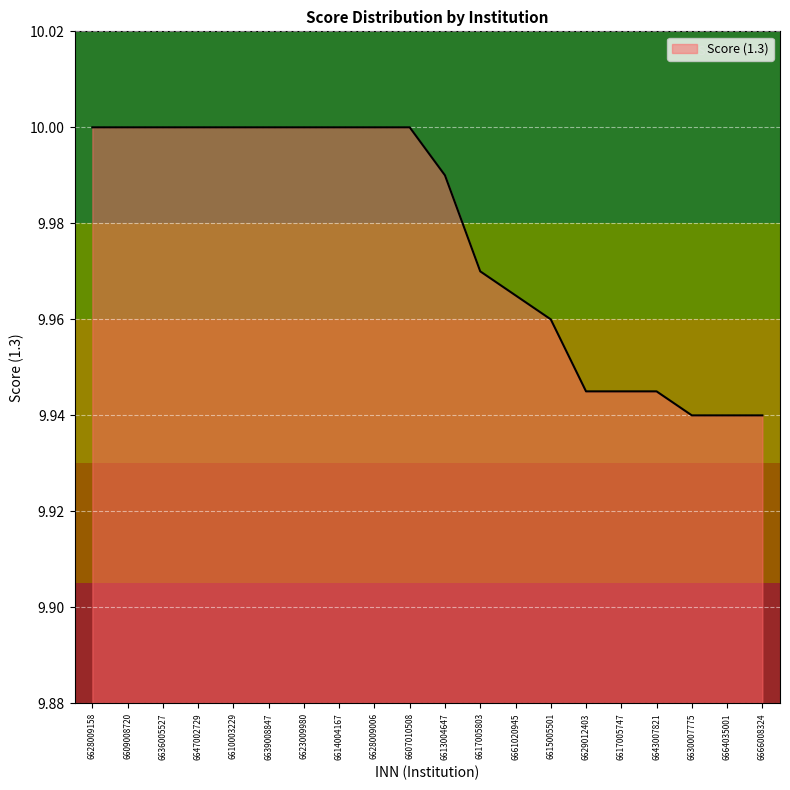

How many lines are shown in the chart?

1